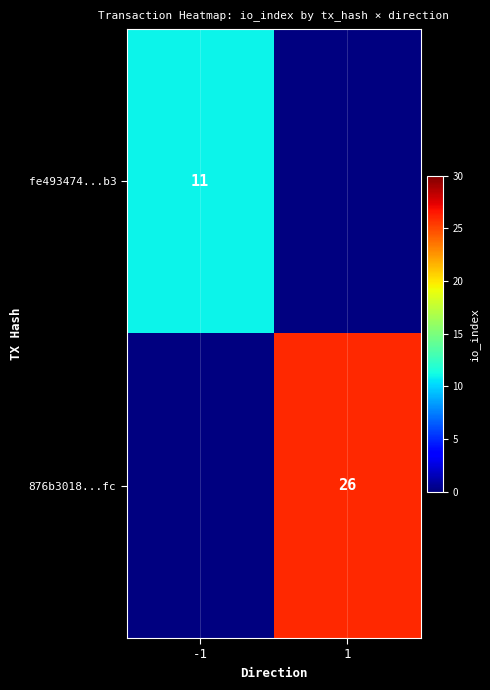

Between -1 and 1, which is larger?

1